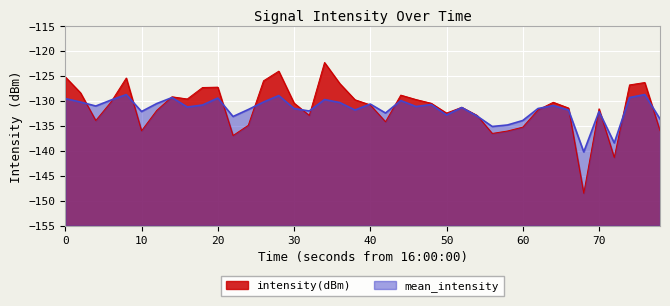

Between 20 and 30, which series saw the biggest shift?

intensity(dBm)